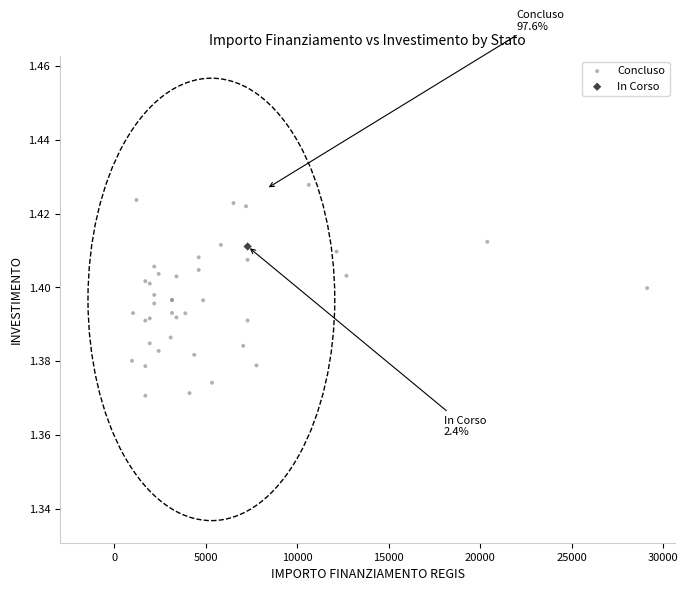

What are all the series names shown in the legend?

Concluso, In Corso